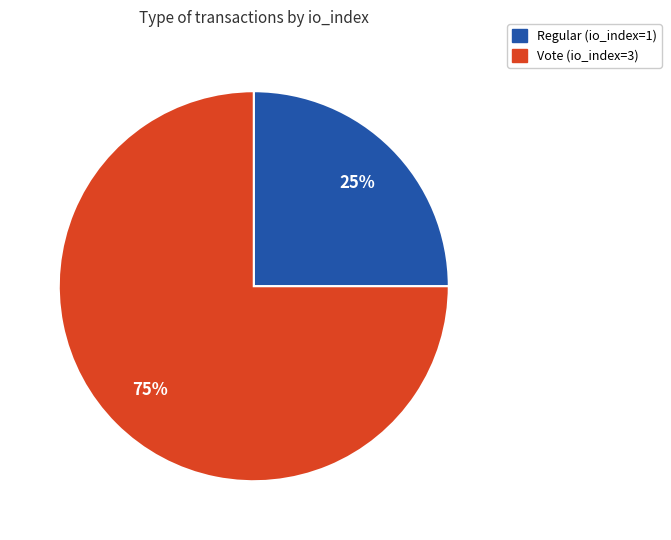

Which slice is the largest?

Vote